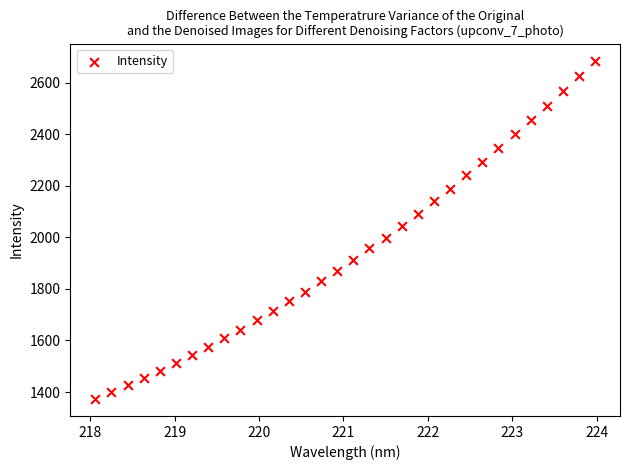

What is the range of X values (max minus min)?

5.9